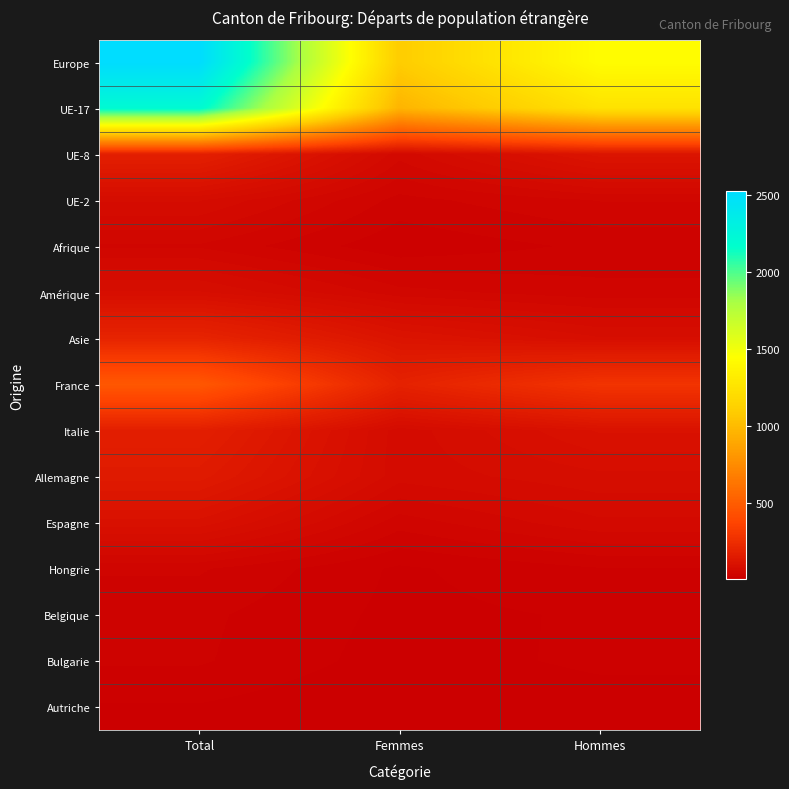

List the series in order of their peak value, highest first.

Europe, UE-17, France, Asie, UE-8, Italie, Allemagne, Espagne, Amérique, UE-2, Afrique, Hongrie, Belgique, Bulgarie, Autriche